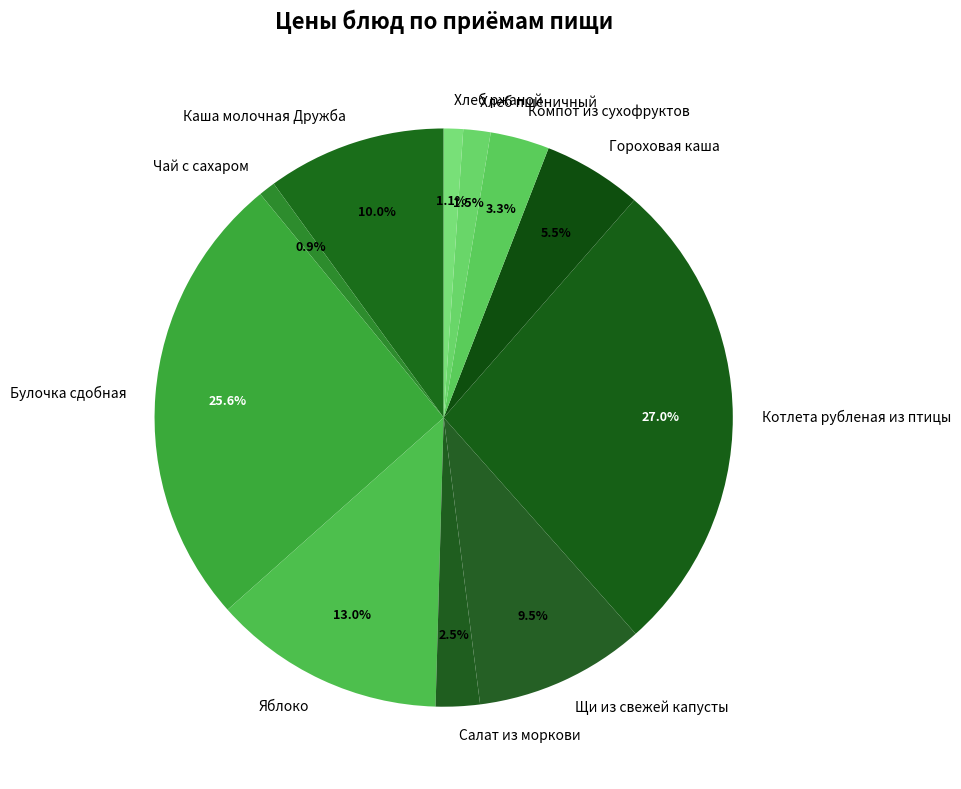

What percentage is the Компот из сухофруктов slice, to the nearest percent?

3%